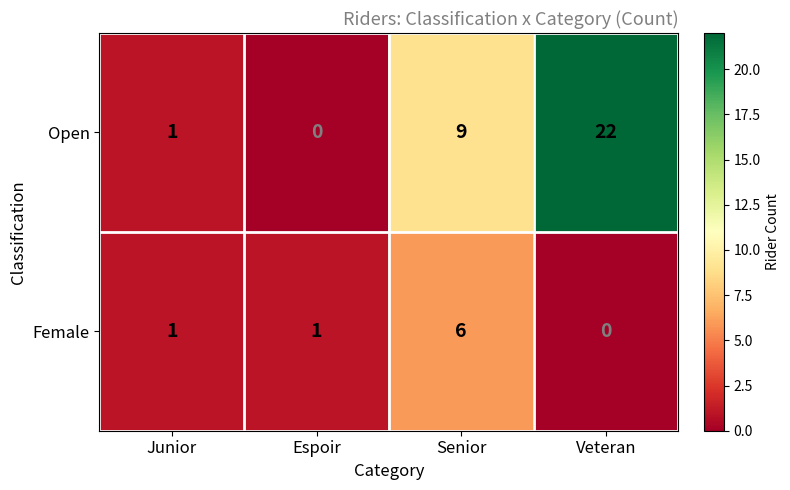

What is the sum of all Female values?

8